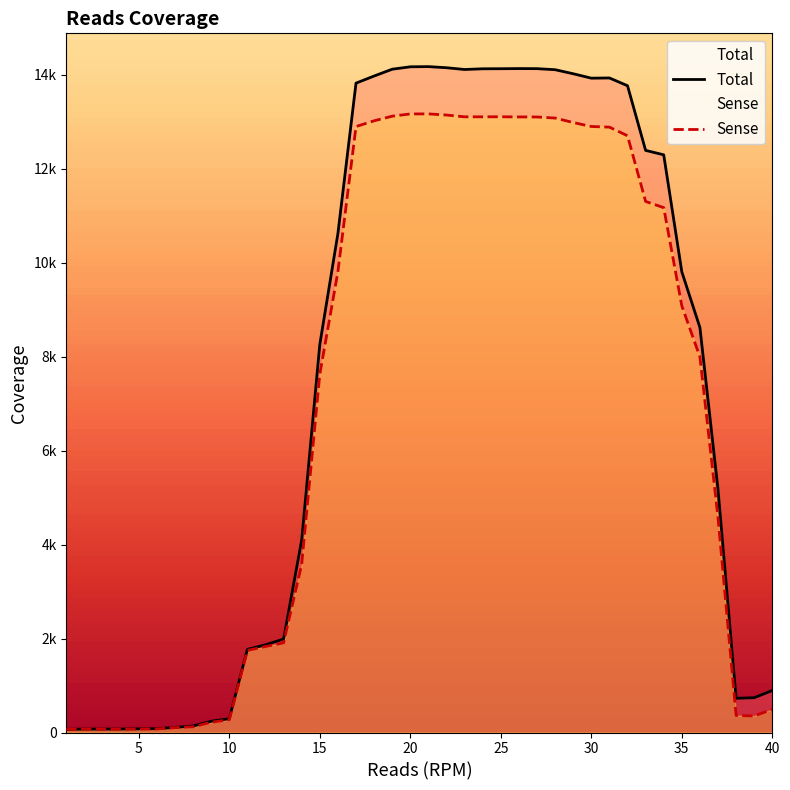

What is the difference between the maximum and minimum values in the Total series?

14105.8